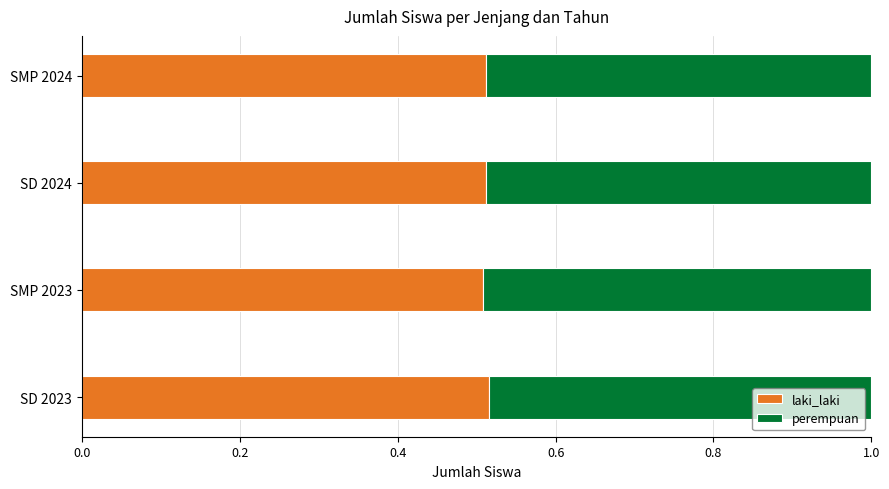

The laki_laki series shows 0.5 at SD 2023. True or false?

True